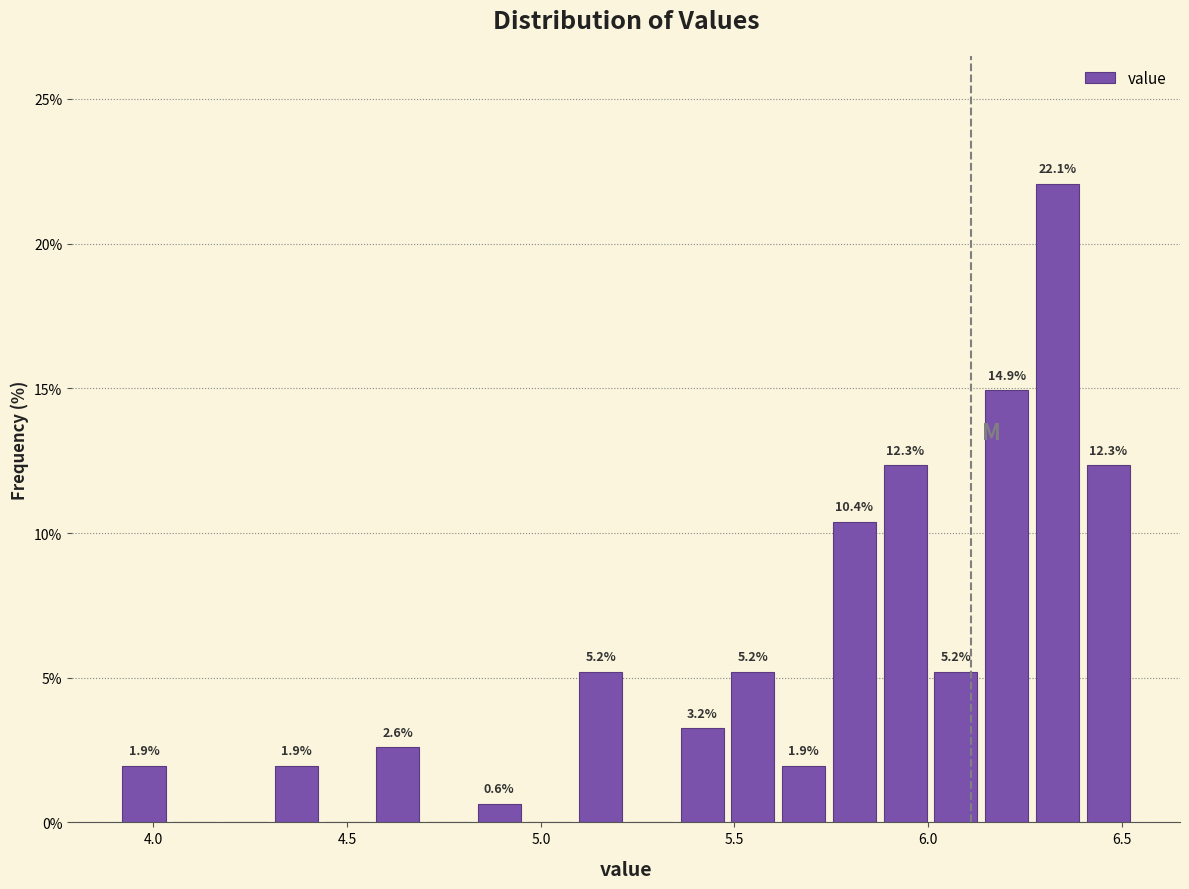

Read against the x-axis, roughly where is the centre of the tallest bar?

6.35